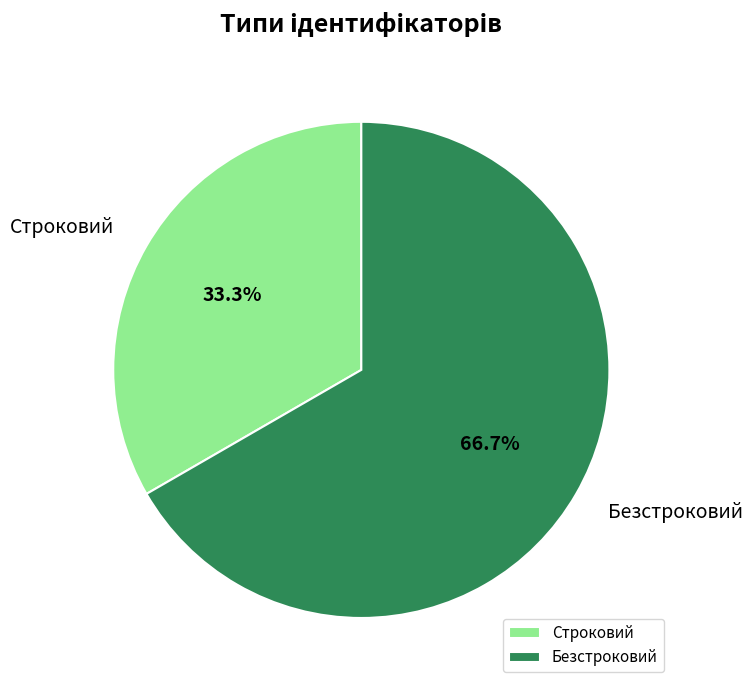

What is the largest slice in the pie chart?

Безстроковий